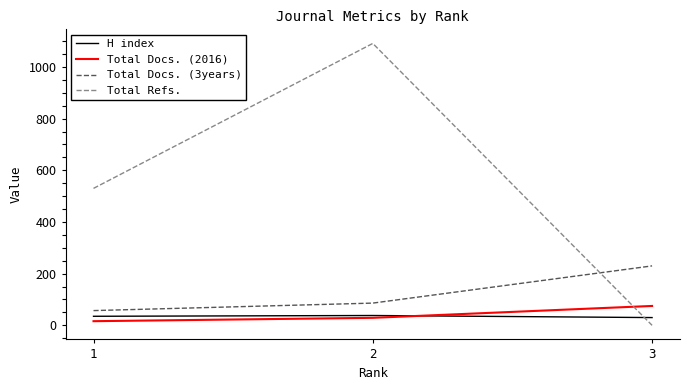

Which series has the largest total across all categories?

Total Refs.